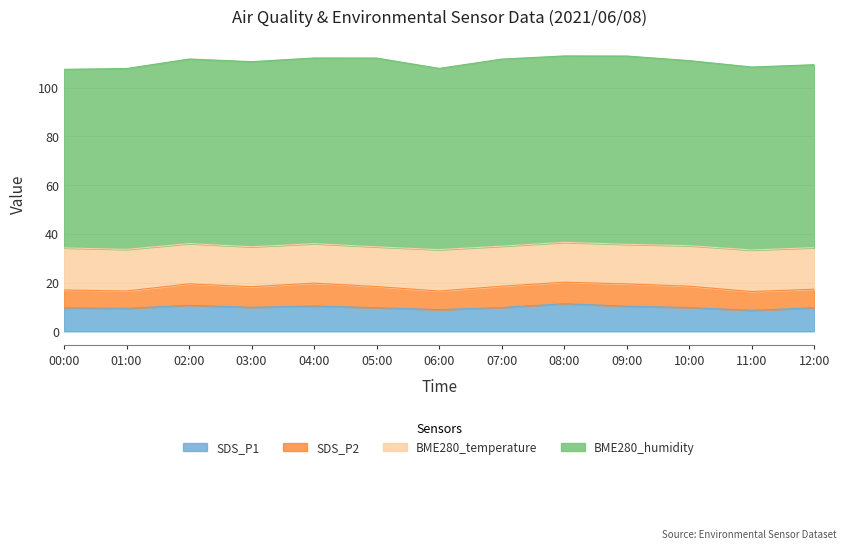

What are all the series names shown in the legend?

SDS_P1, SDS_P2, BME280_temperature, BME280_humidity